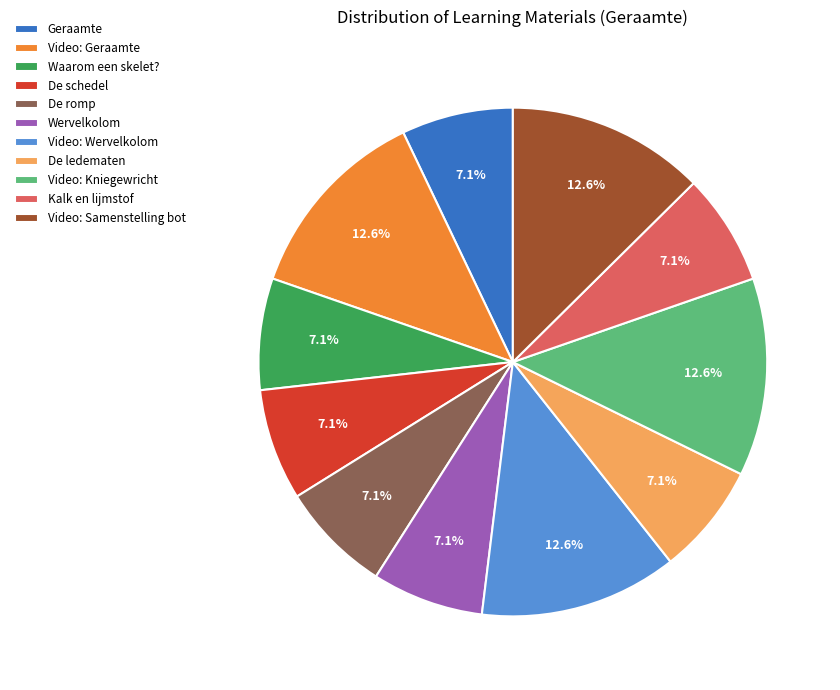

Which has a higher value, Geraamte or Video: Wervelkolom?

Video: Wervelkolom